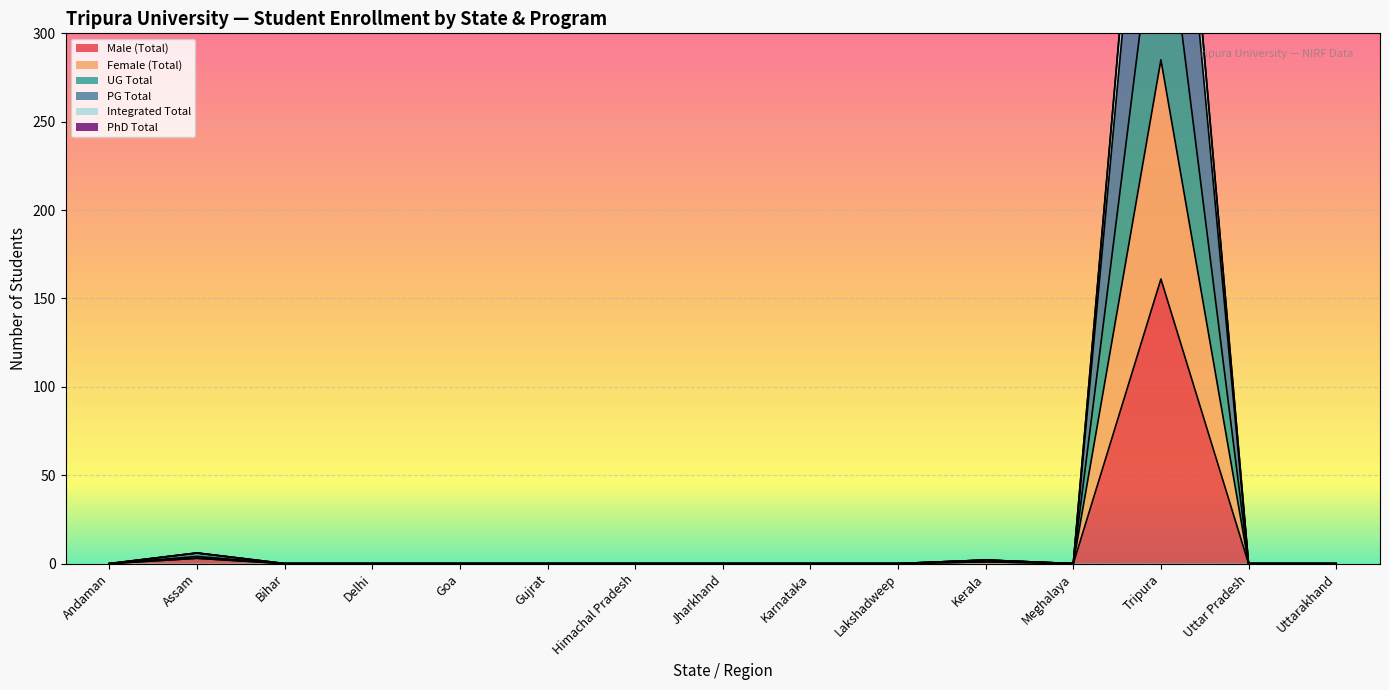

True or false: UG Total has a value of 523 at Tripura.

False